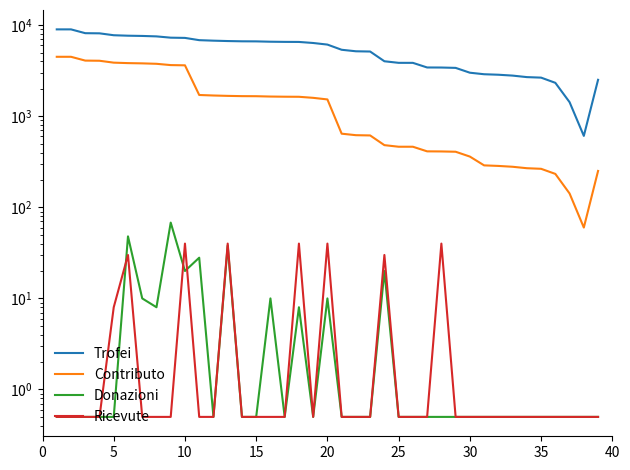

How many data points in Contributo are less than 1531?

19